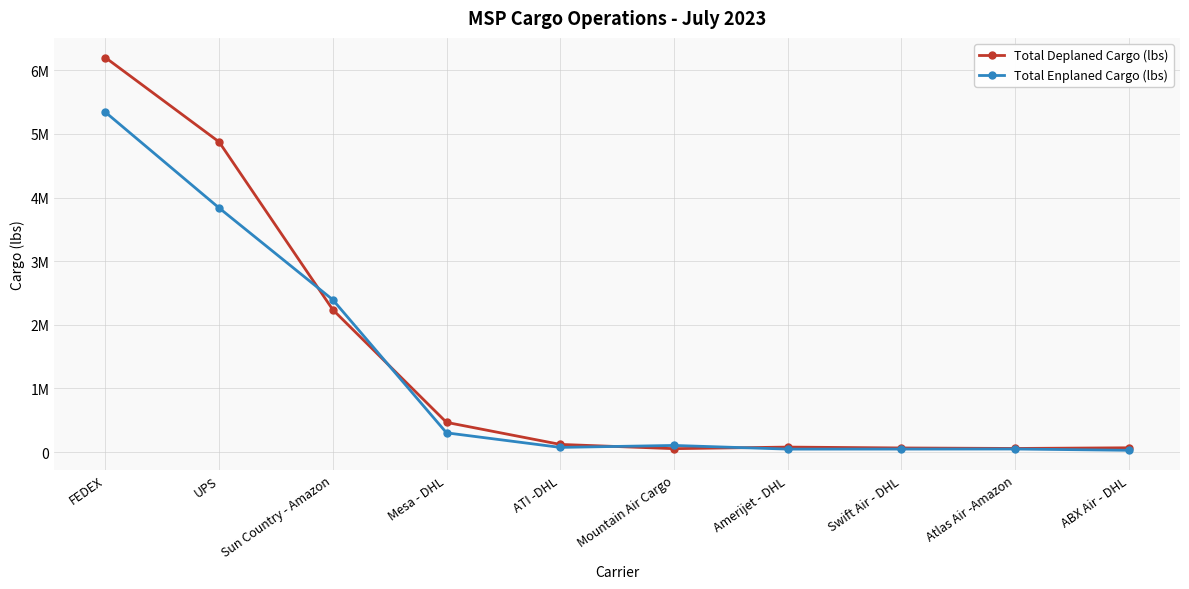

Which series has the largest total across all categories?

Total Deplaned Cargo (lbs)